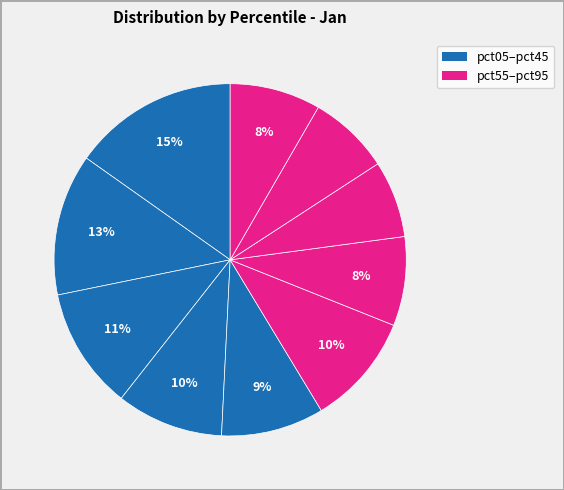

What is the largest slice in the pie chart?

pct05